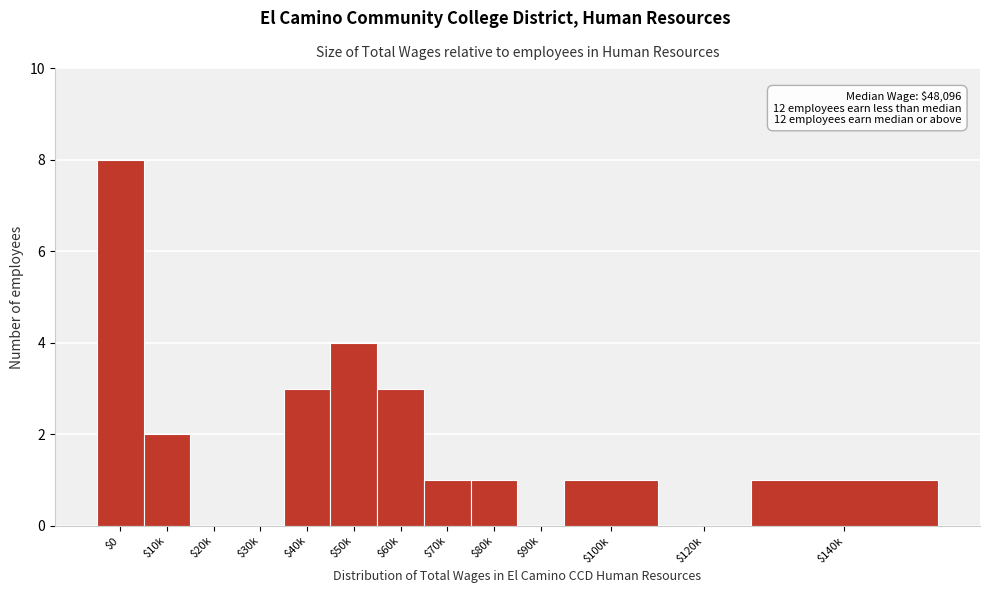

At which category does the chart reach its peak across all series?

$0